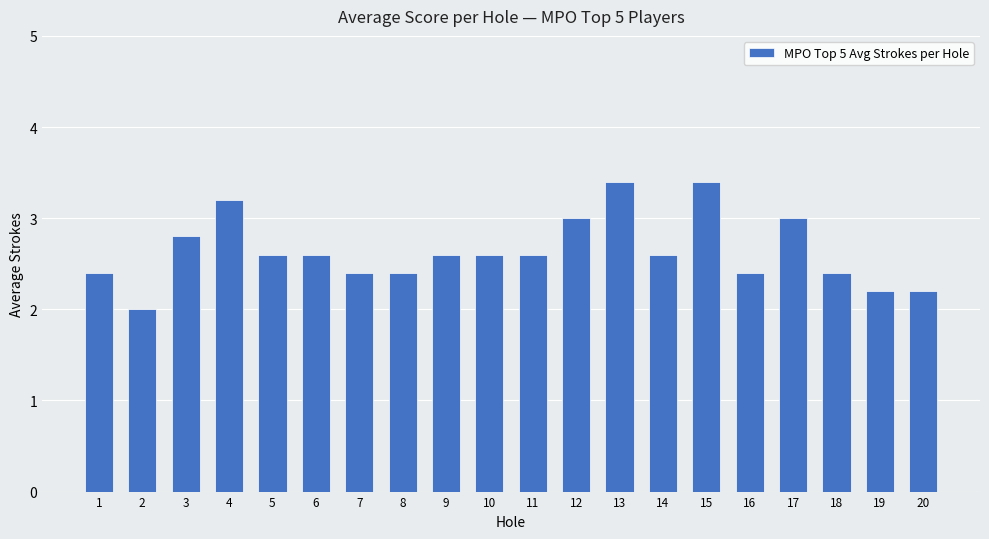

What is the change in value from 2 to 9?

+0.6